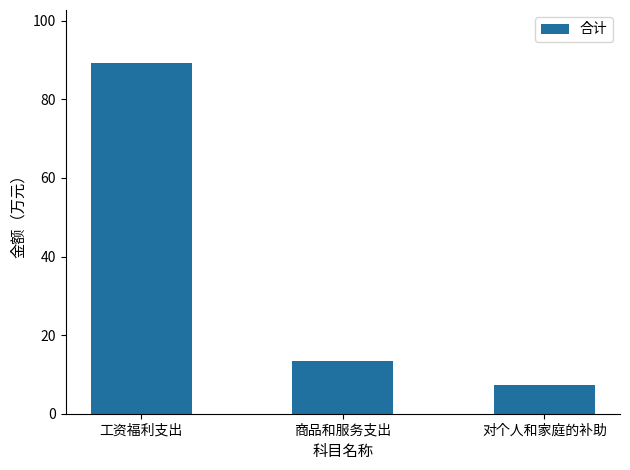

What is the label of the 2nd bar from the left?

商品和服务支出